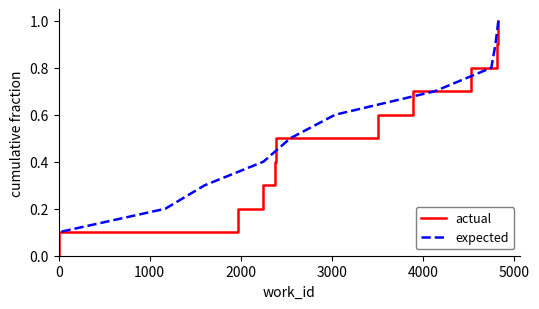

What are all the series names shown in the legend?

actual, expected